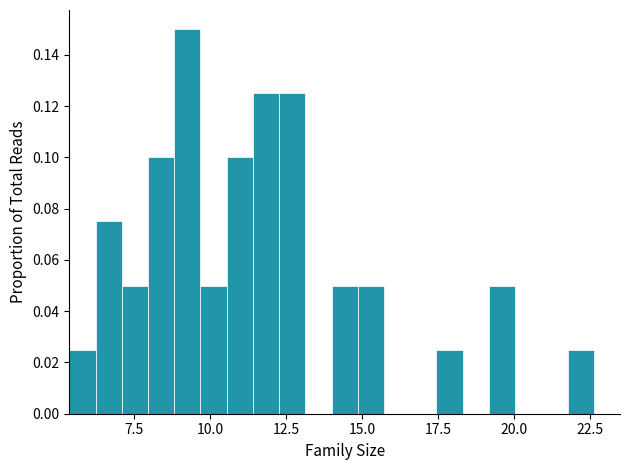

Read against the x-axis, roughly where is the centre of the tallest bar?

9.5